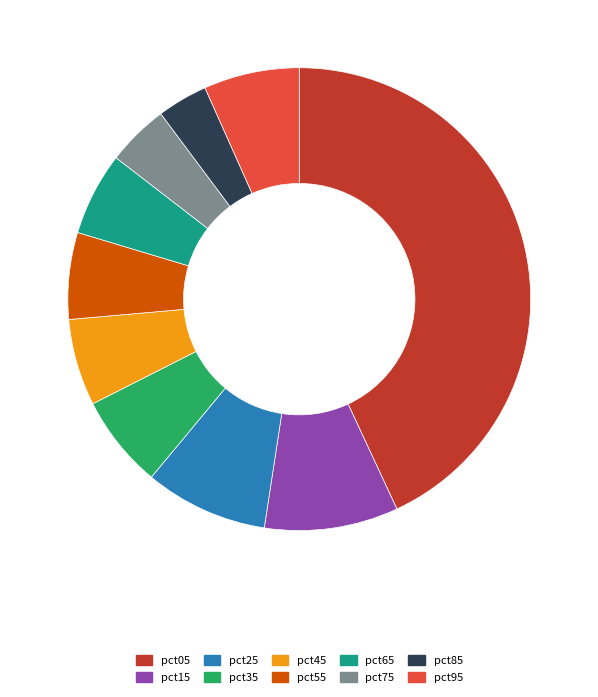

Does pct35 account for over 50% of the chart?

No